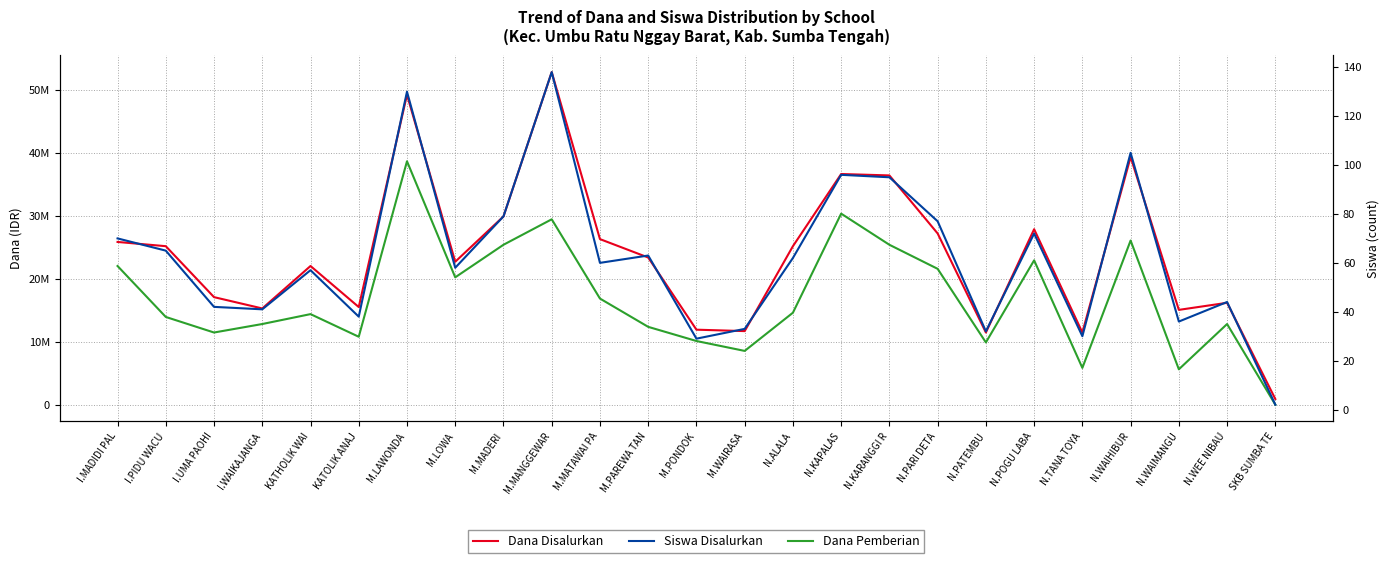

At M.PONDOK, list the series in order from smallest to largest.

Siswa Disalurkan, Dana Pemberian, Dana Disalurkan